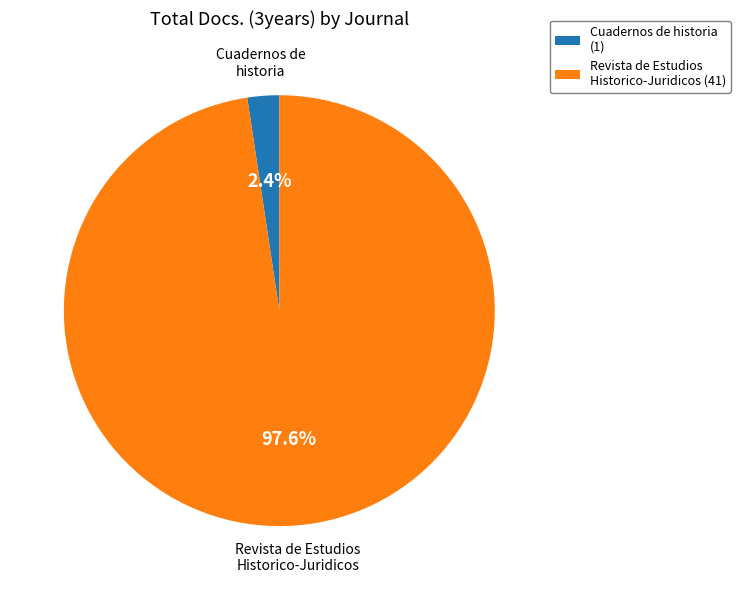

Is there any slice that represents more than half of the pie?

Yes